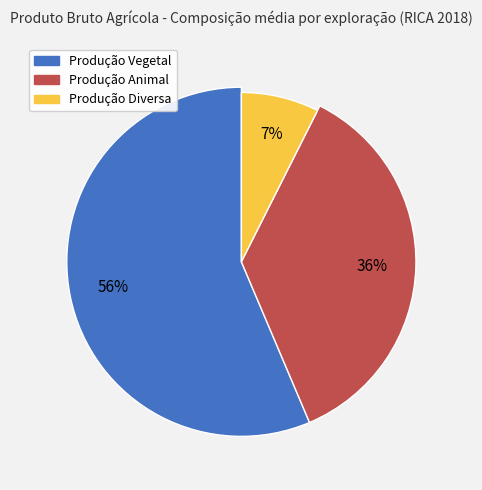

Between Produção Animal and Produção Diversa, which is larger?

Produção Animal